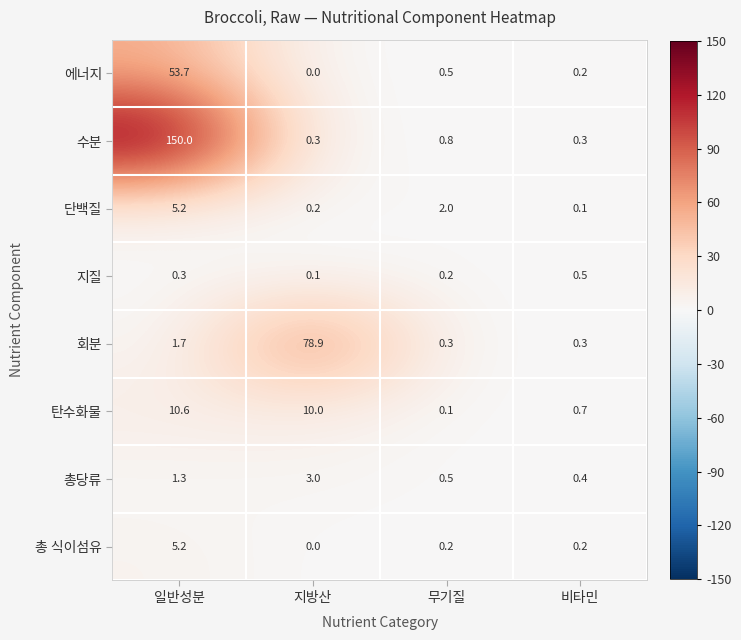

Where does the 총당류 series first go above 1?

일반성분